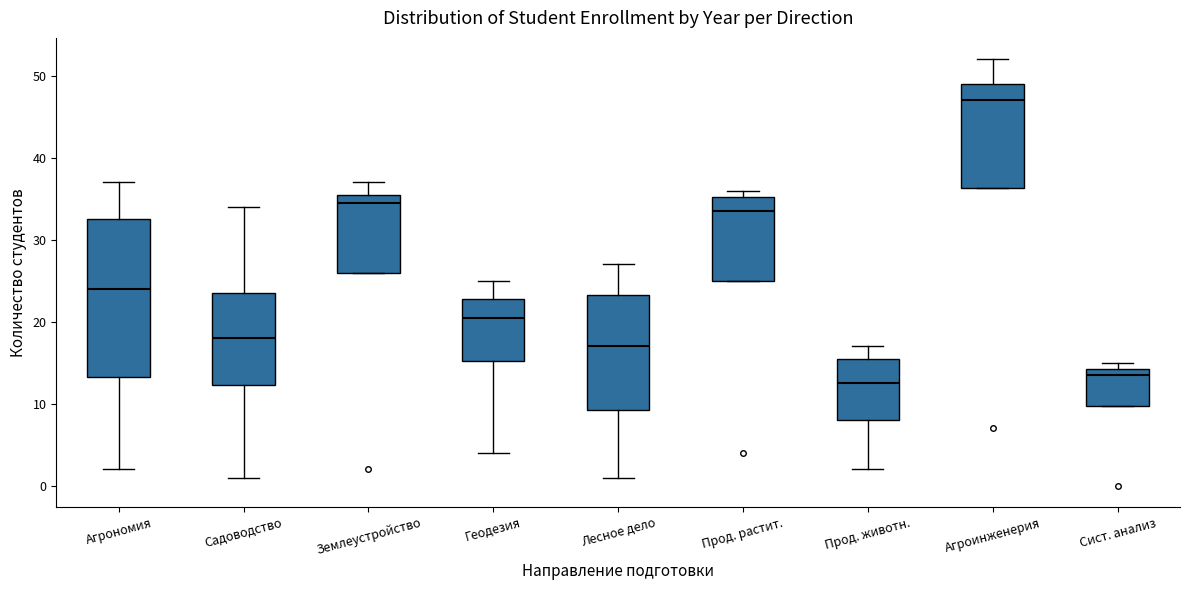

Where is the lower edge of the box for Агроинженерия on the y-axis? The values are not printed on the chart, so give them approximately, as read against the axis.

36